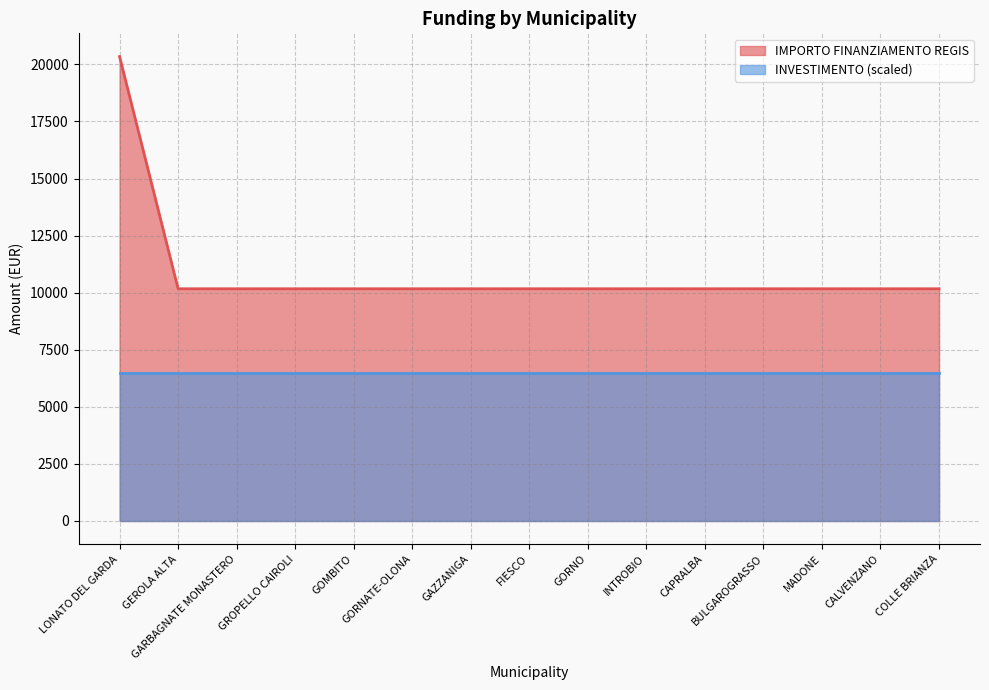

What is the label of the 12th point from the left?

BULGAROGRASSO